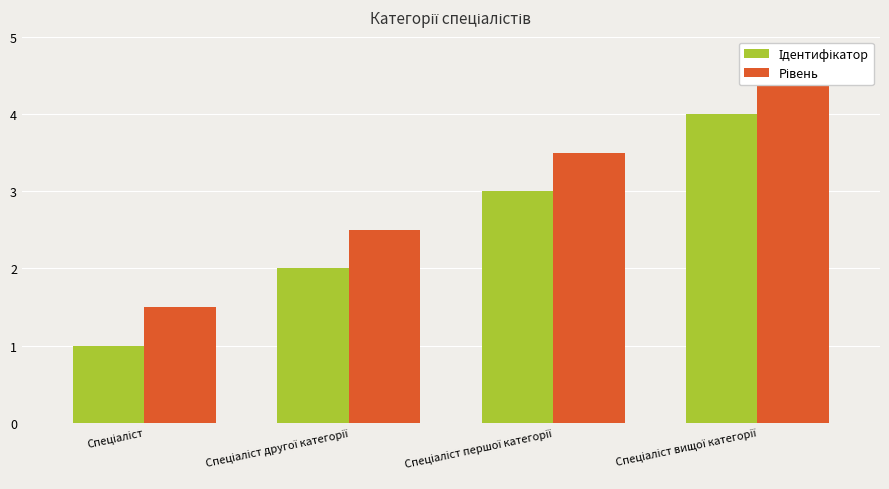

Is it true that Рівень equals 0.6 at Спеціаліст другої категорії?

False